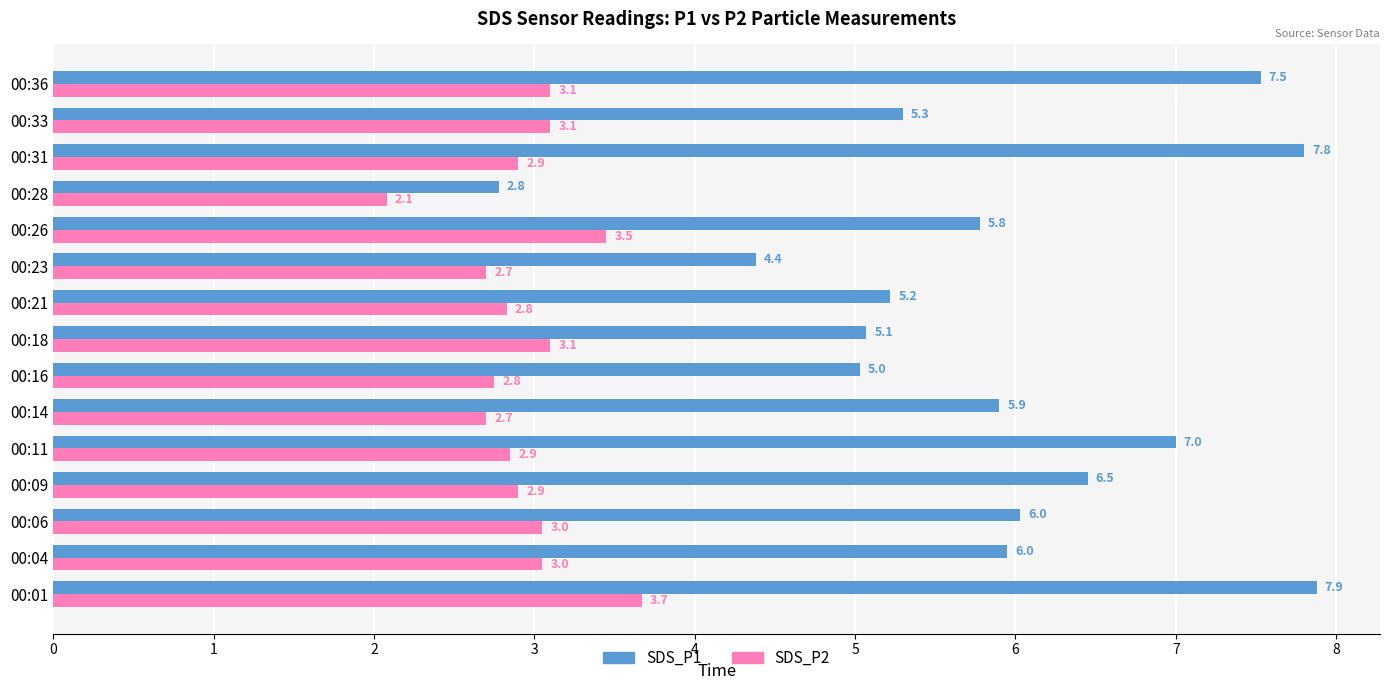

What is the maximum value shown in the chart?

7.9